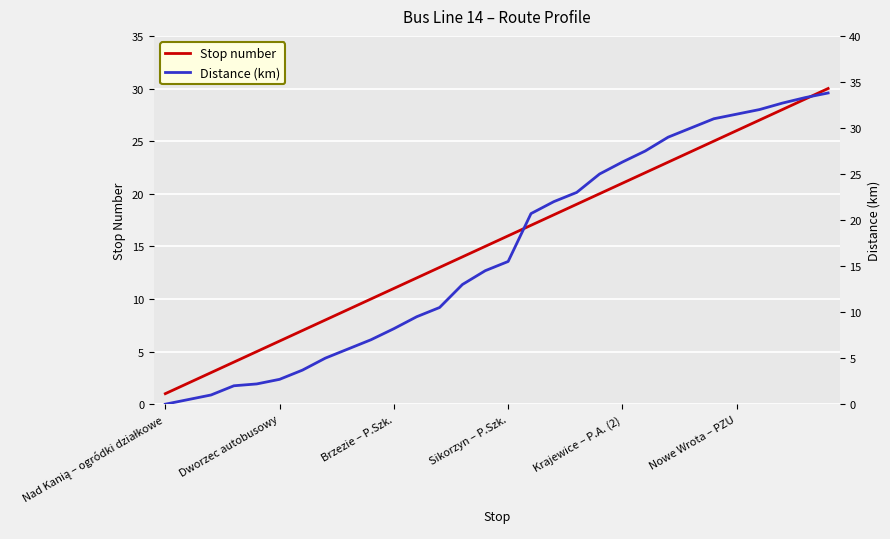

At 14, list the series in order from largest to smallest.

Stop number, Distance (km)